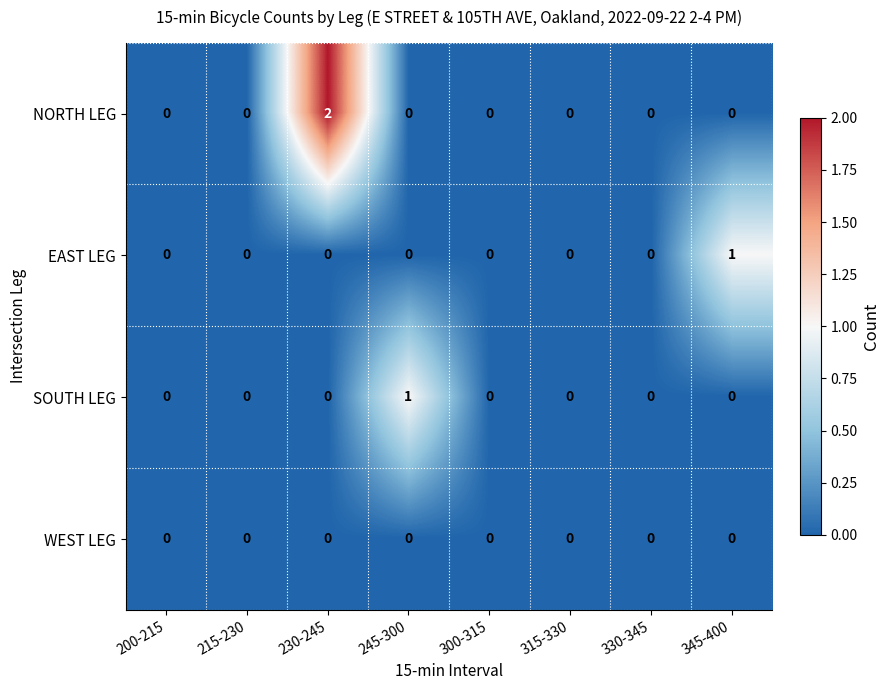

At which label does NORTH LEG reach its peak?

230-245